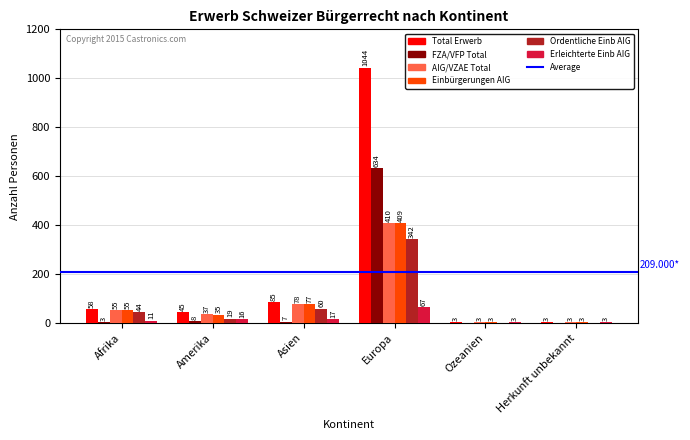

What is the sum of the Ordentliche Einb AIG values at Amerika and Herkunft unbekannt?

19